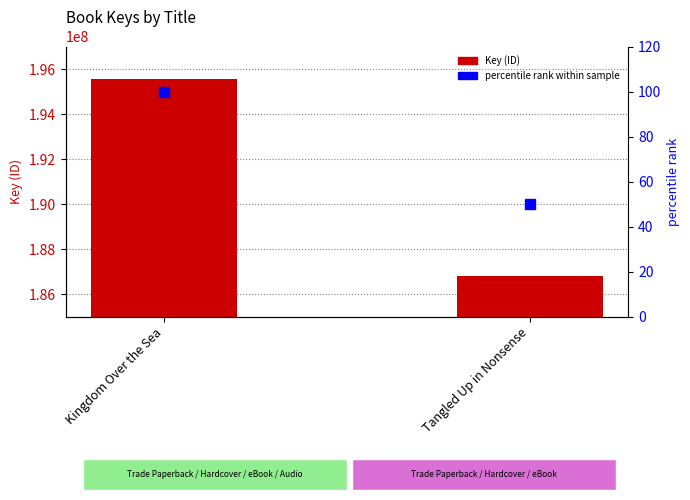

How many groups of bars are there?

2